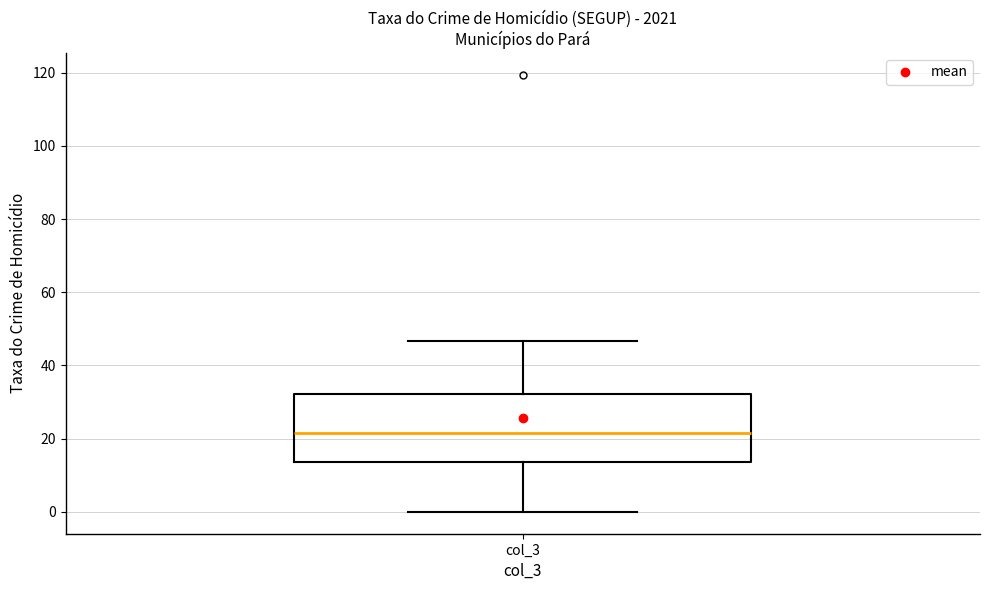

Transcribe this box plot: give where the median line is, the range the box spans, and where the two whiskers end, as read against the y-axis. The values are not printed on the chart, so give them approximately, as read against the axis.

median 22, box 14 to 32, whiskers 0 to 46